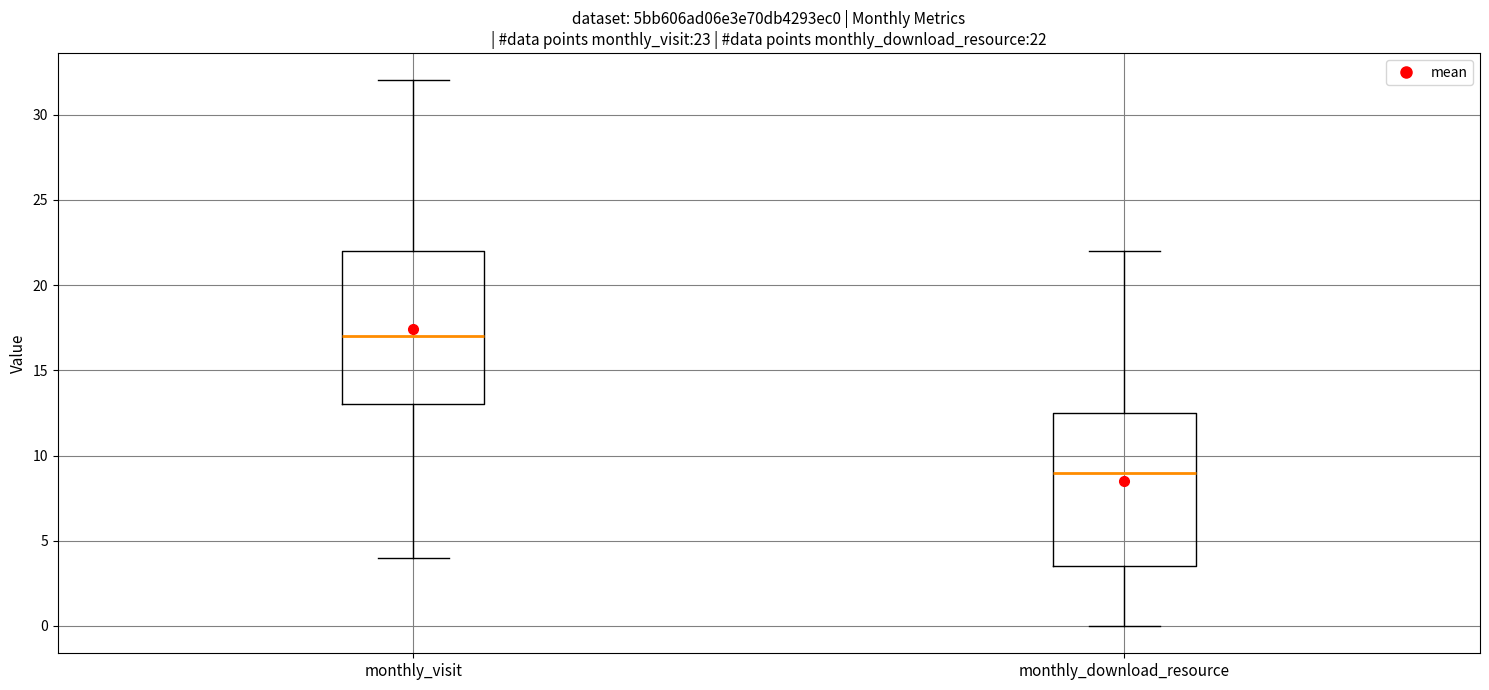

Which box's median line is the lowest?

monthly_download_resource